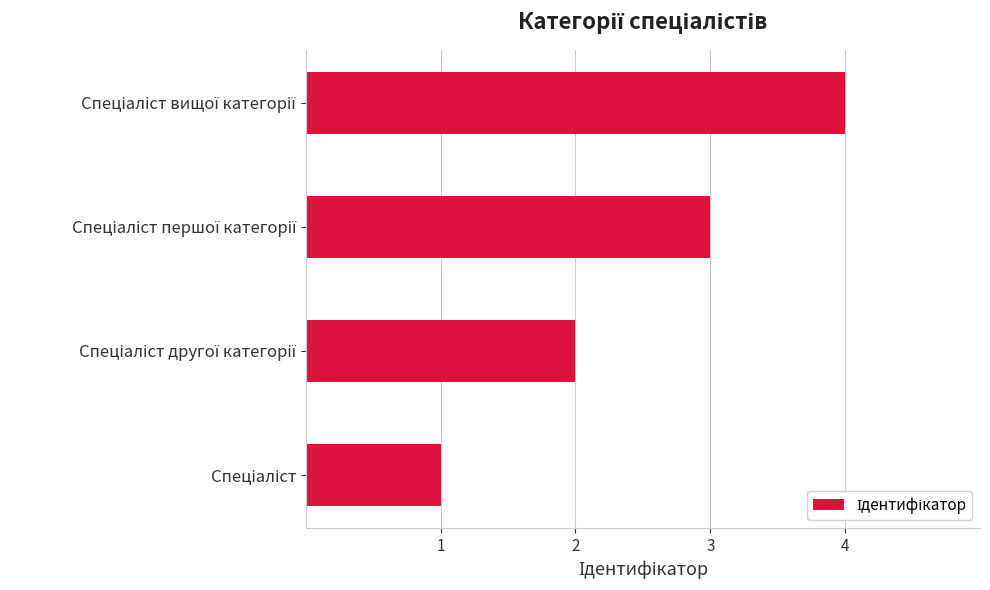

What is the difference between the second highest and minimum values?

2